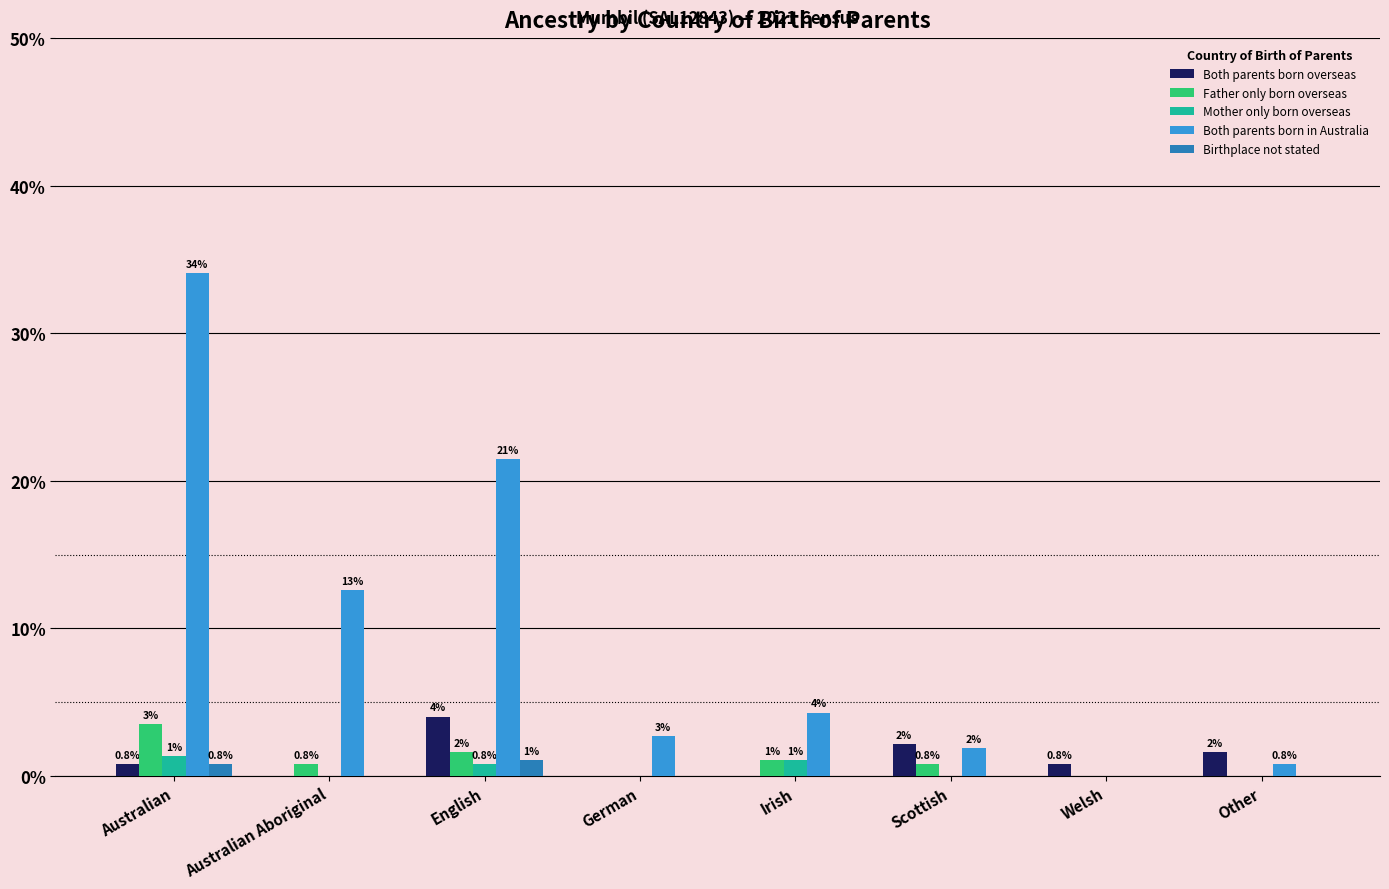

How many groups of bars are there?

8